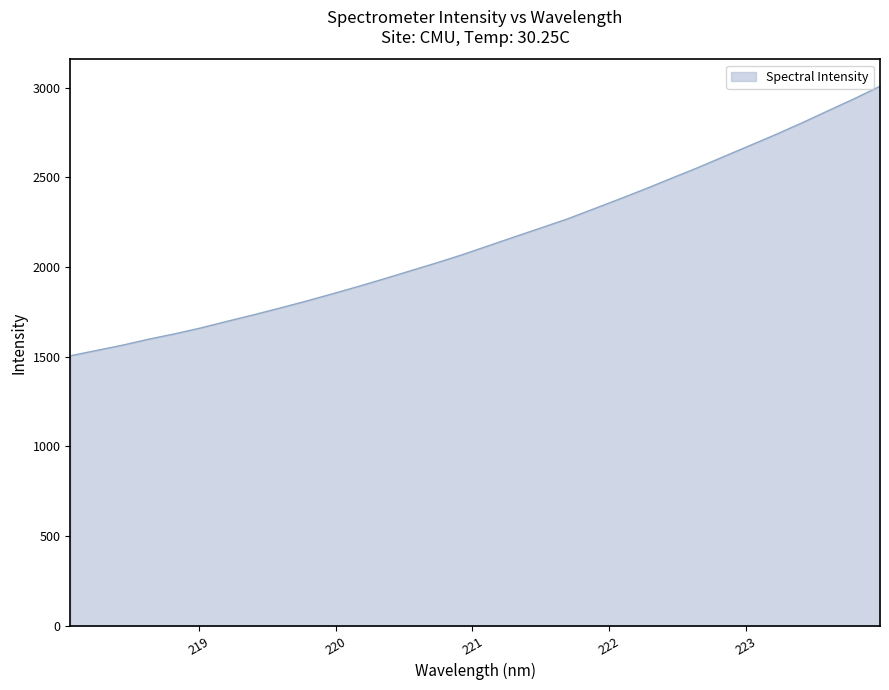

What is the greatest value displayed?

3008.1